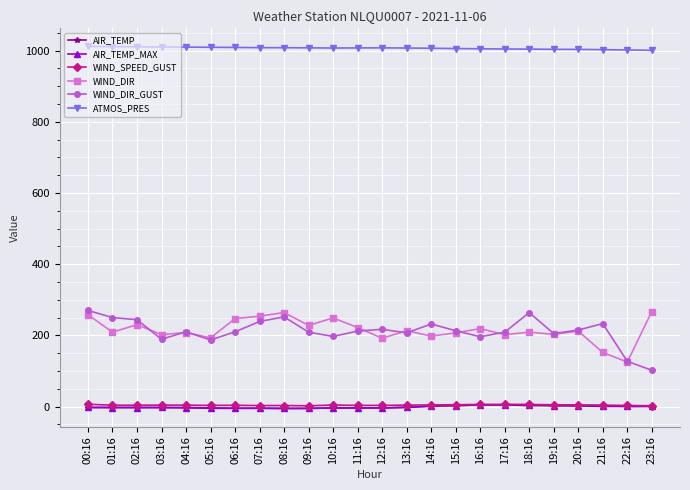

Is this an area chart (filled region under the line)?

No